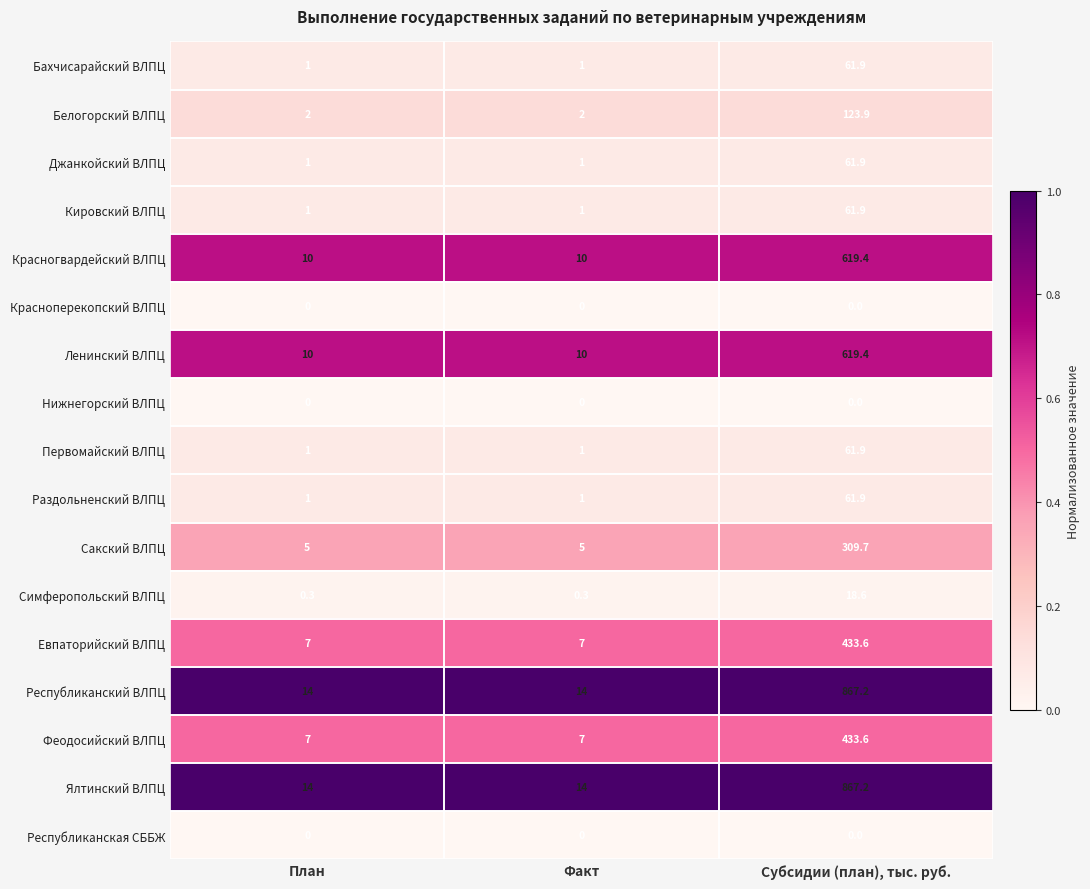

True or false: Красногвардейский ВЛПЦ has a value of 813.0 at Субсидии (план), тыс. руб..

False